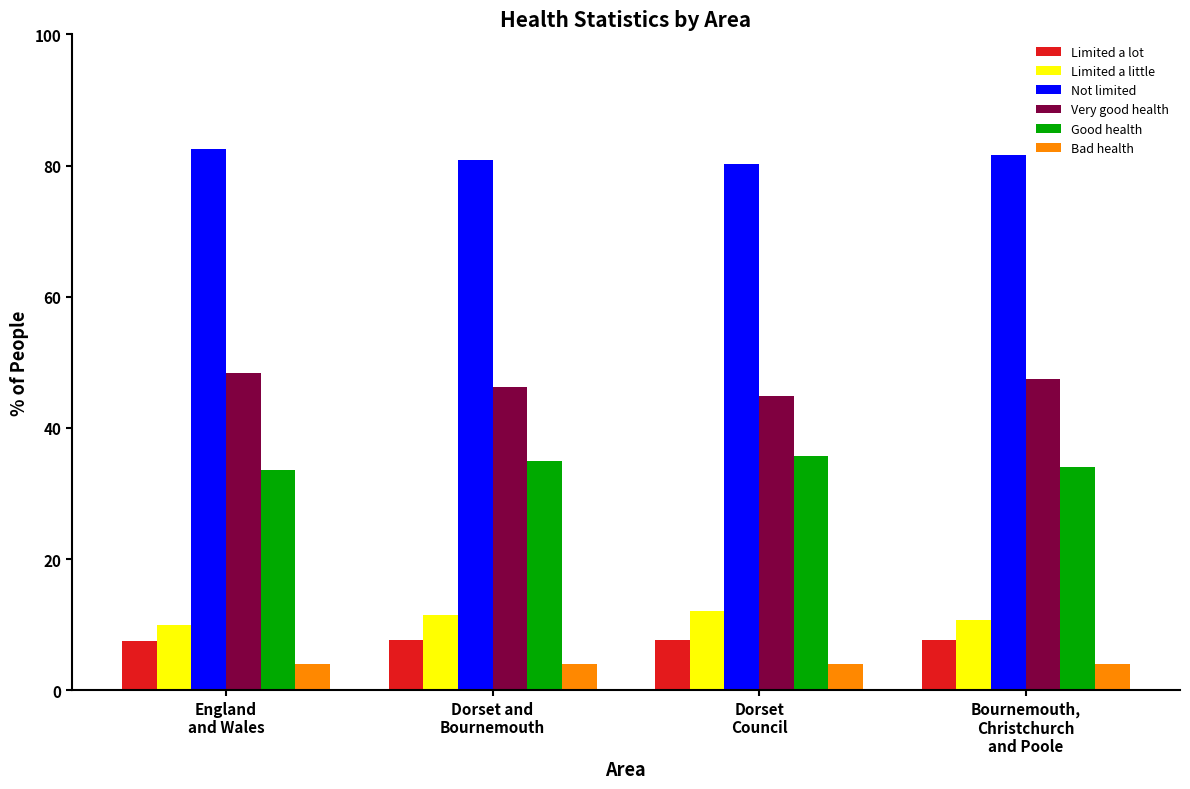

What is the difference between the maximum and minimum values in the Limited a little series?

2.1